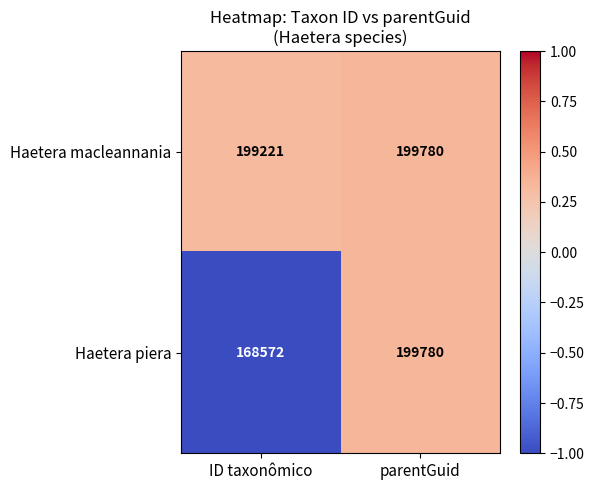

Is it true that Haetera macleannania equals 0.2 at parentGuid?

False